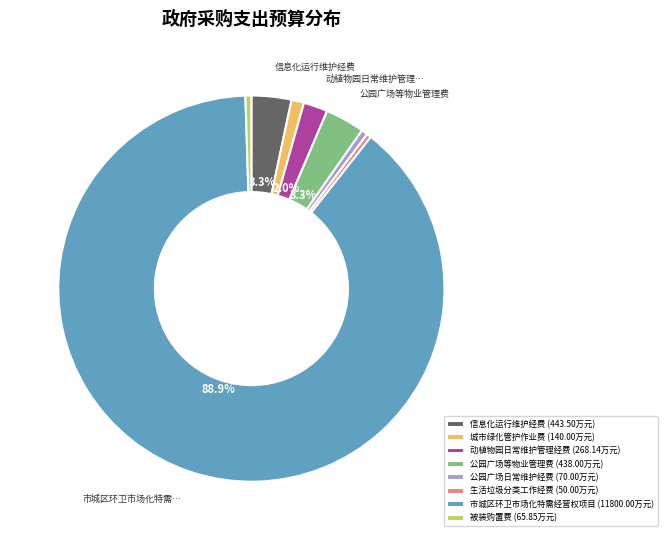

To the nearest percent, what percentage of the pie is 市城区环卫市场化特需经营权项目?

89%